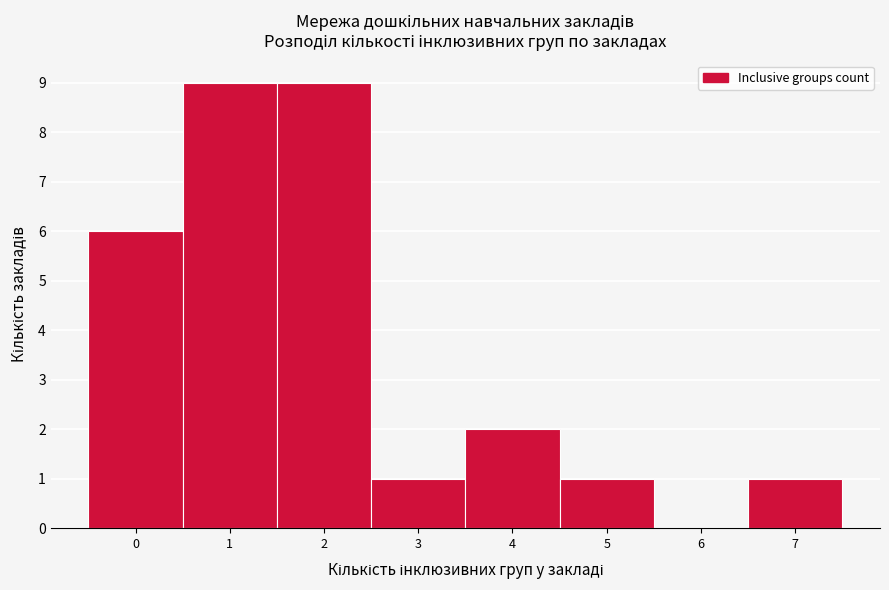

Reading left to right, transcribe this chart: for each bar, give the range it covers on the x-axis and its height. The values are not printed on the chart, so give them approximately, as read against the axis.

-0.5 to 0.5: 6
0.5 to 1.5: 9
1.5 to 2.5: 9
2.5 to 3.5: 1
3.5 to 4.5: 2
4.5 to 5.5: 1
5.5 to 6.5: 0
6.5 to 7.5: 1